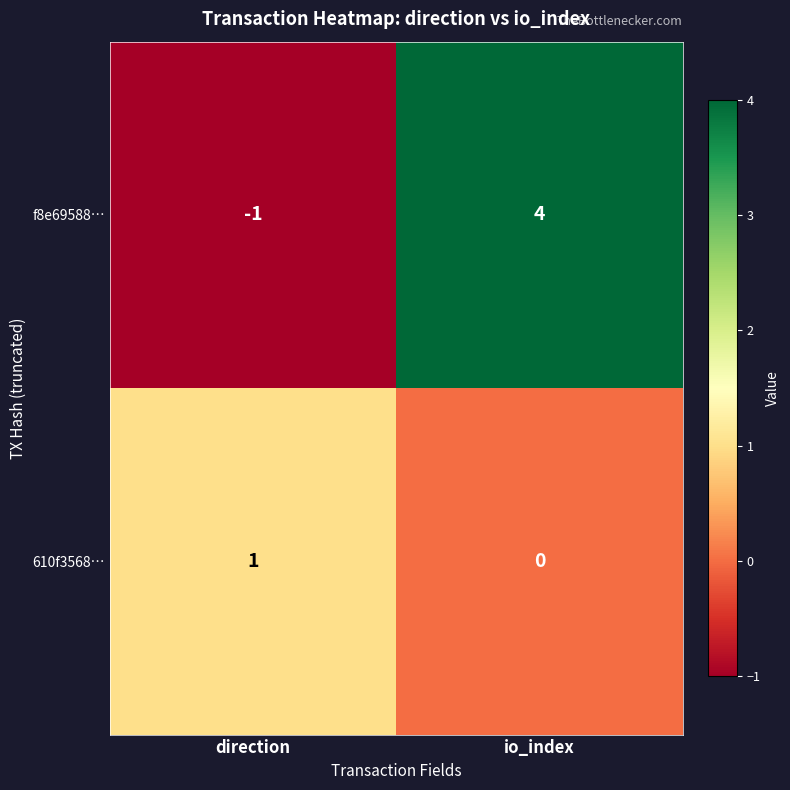

Which series changed the most between direction and io_index?

f8e69588…